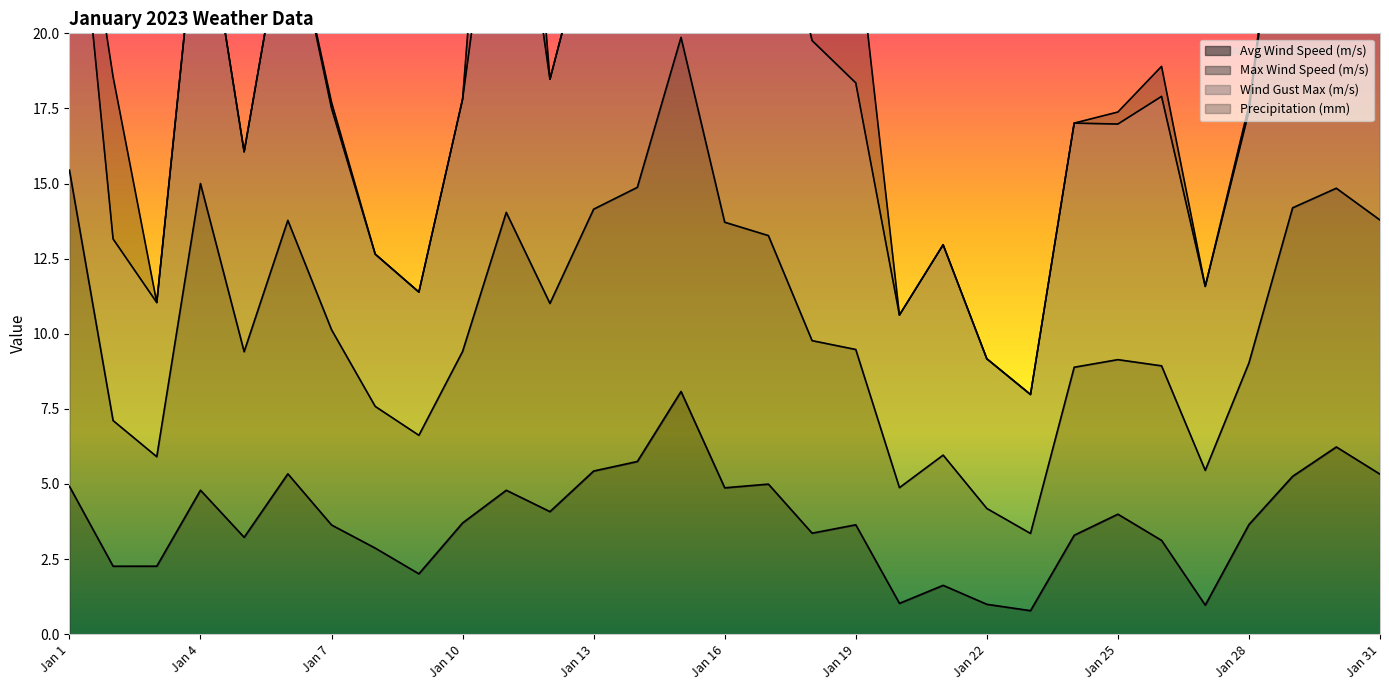

At how many categories does at least one series exceed 11?

13